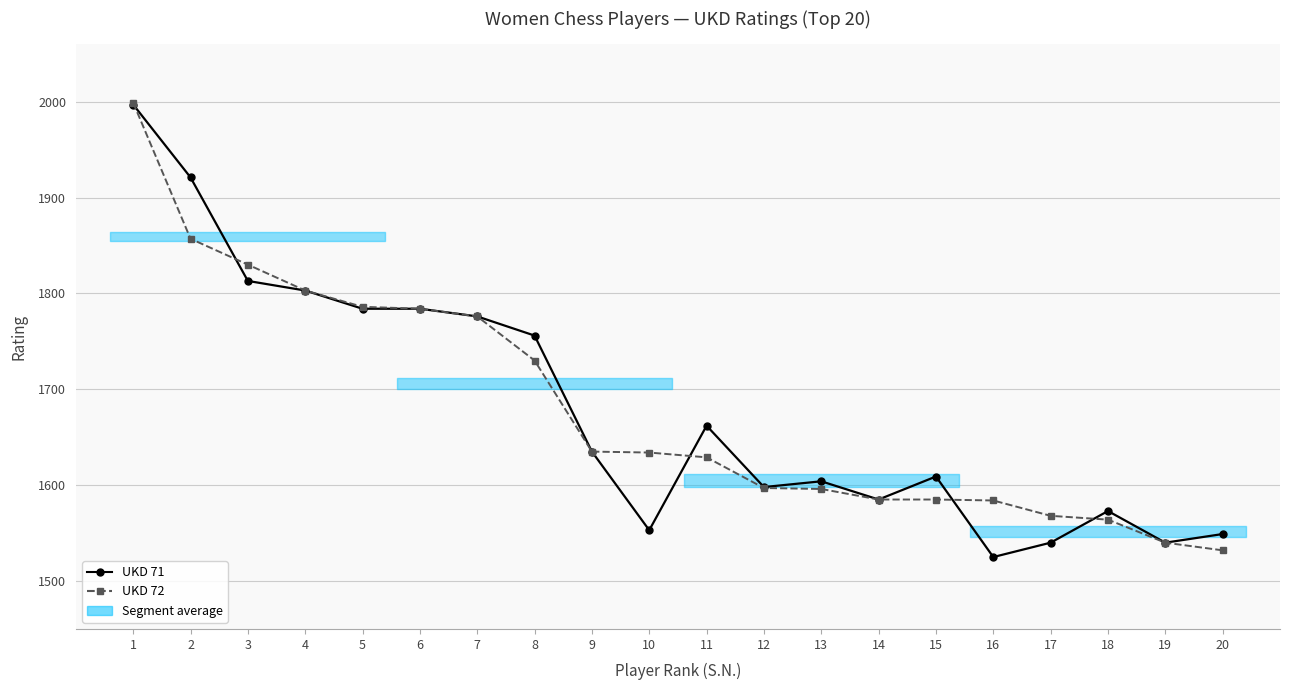

At which label does UKD 72 first exceed 1634?

1